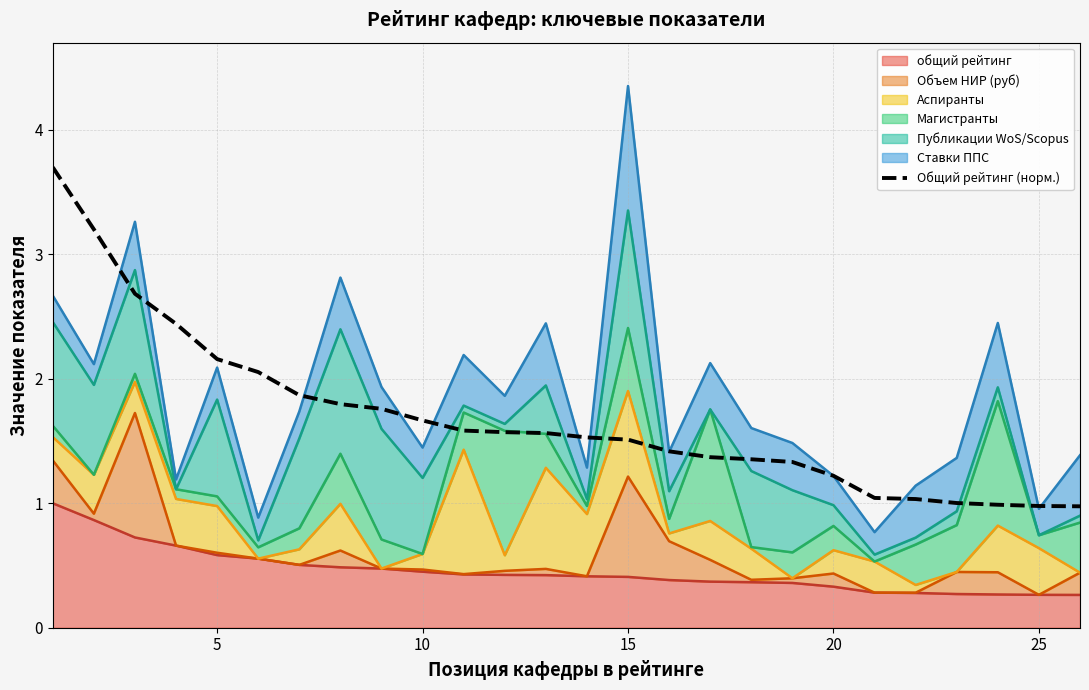

What is the difference between the maximum and minimum values?

2.7